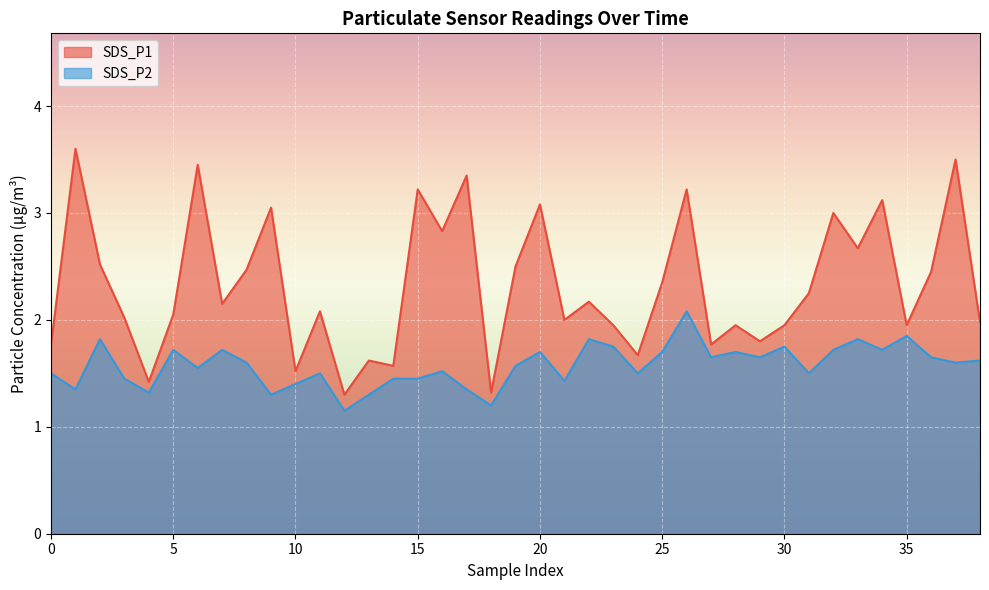

At which category is the sum across all series the highest?

26